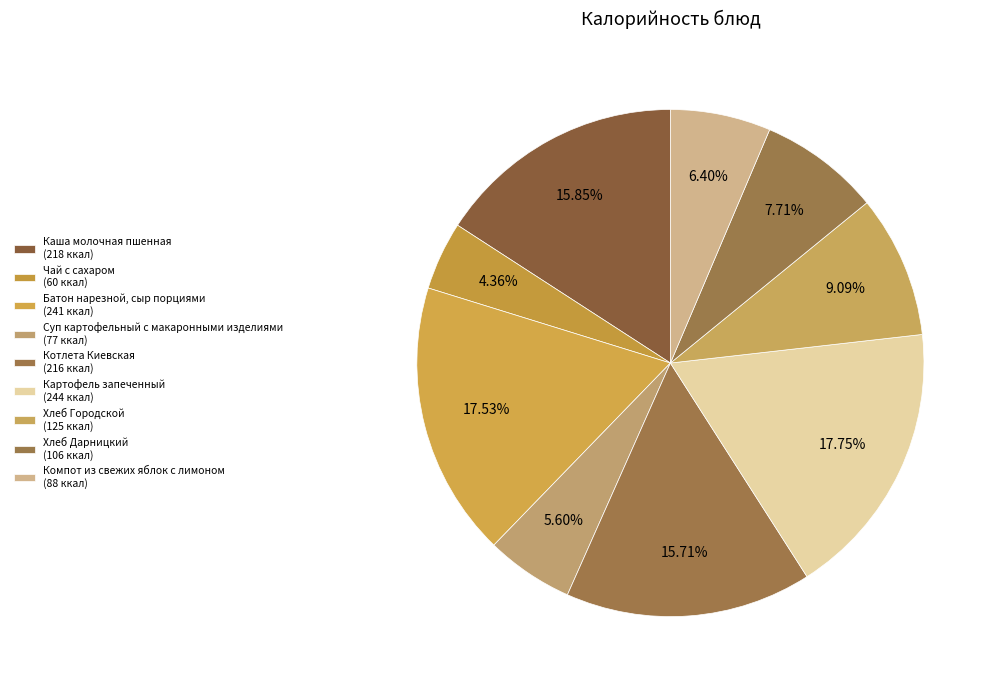

Is Батон нарезной, сыр порциями the majority of the pie?

No